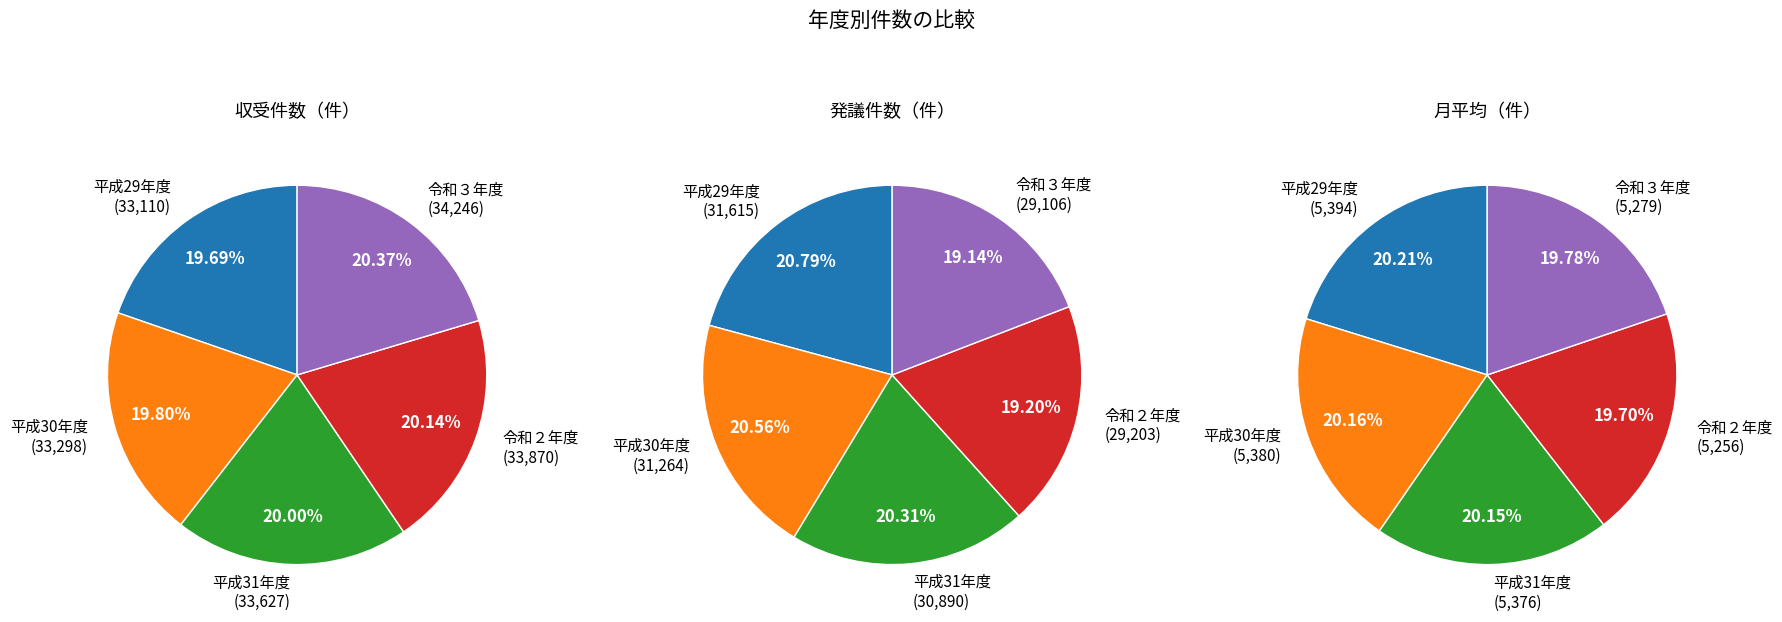

To the nearest percent, what is the average slice percentage?

20%